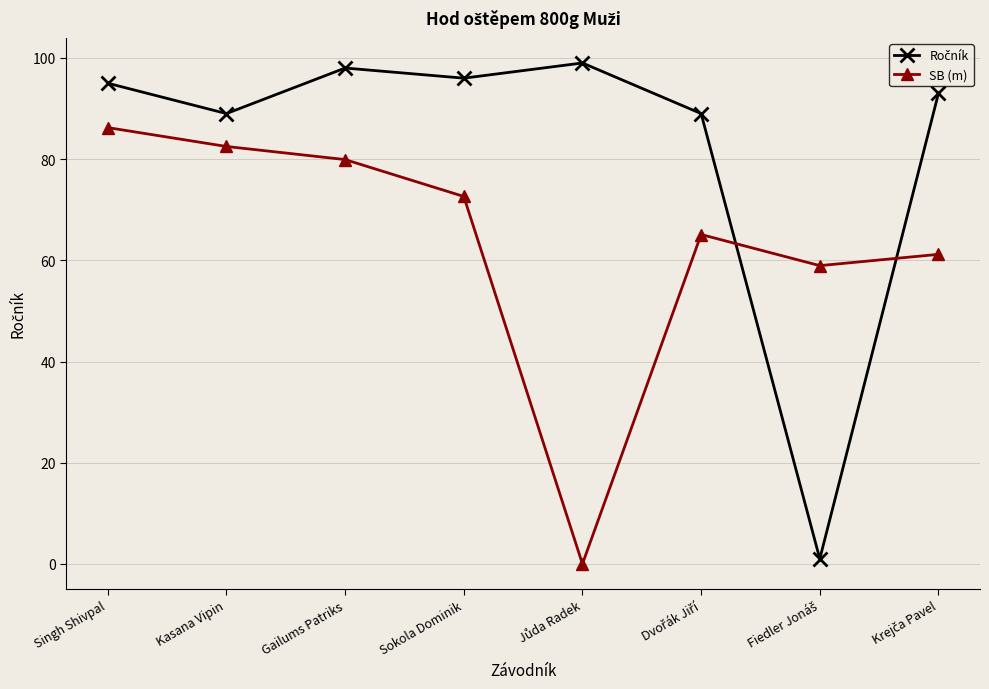

Does the chart display data point markers on the line(s)?

Yes